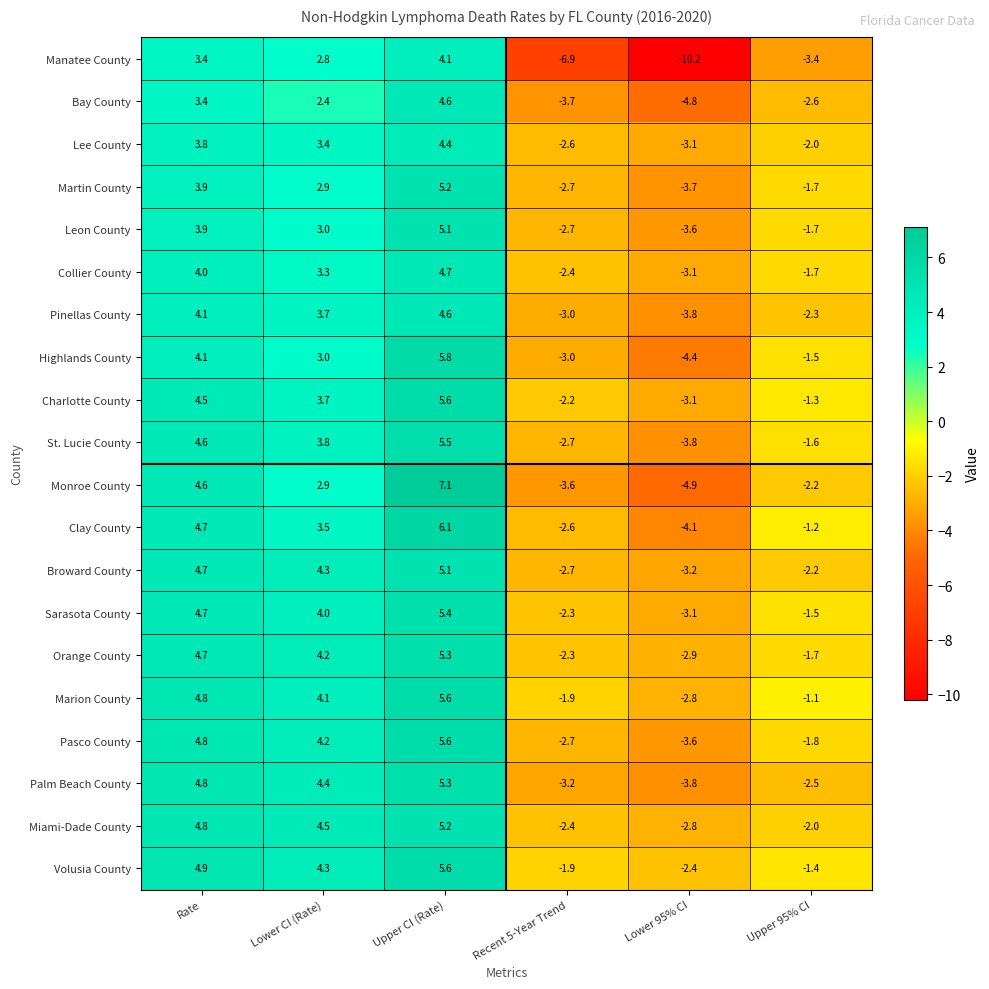

At which category does the chart reach its minimum across all series?

Lower 95% CI